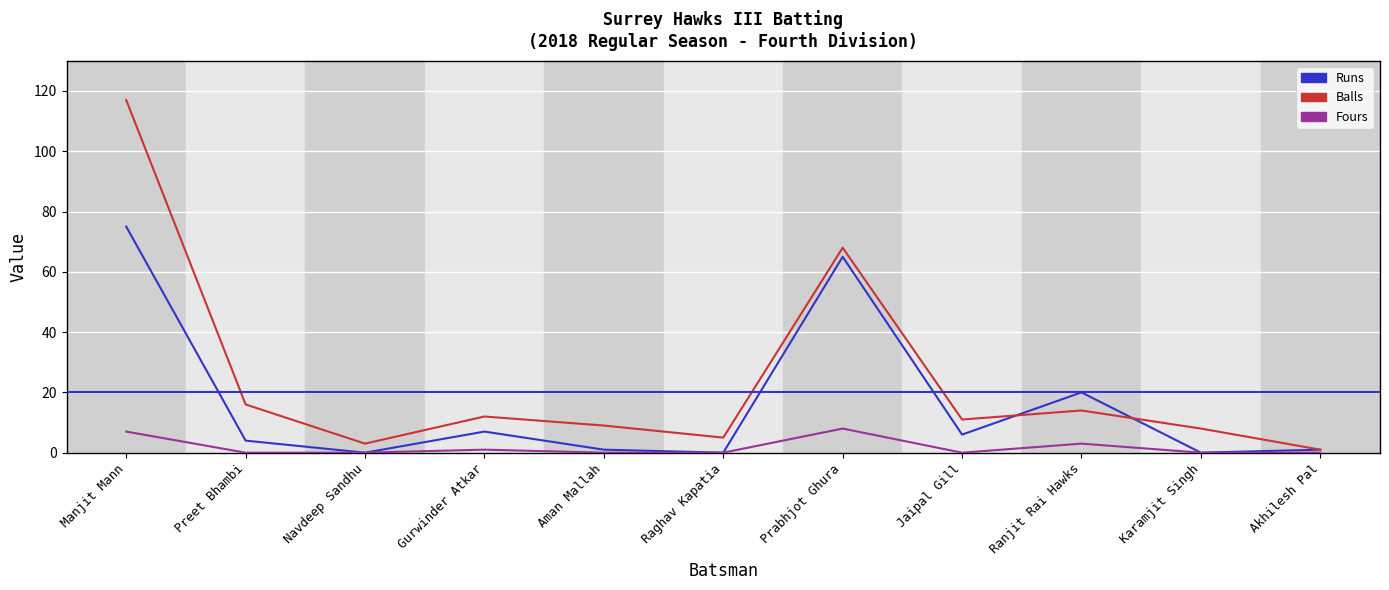

Between which two adjacent categories do Runs and Balls first intersect?

Jaipal Gill and Ranjit Rai Hawks